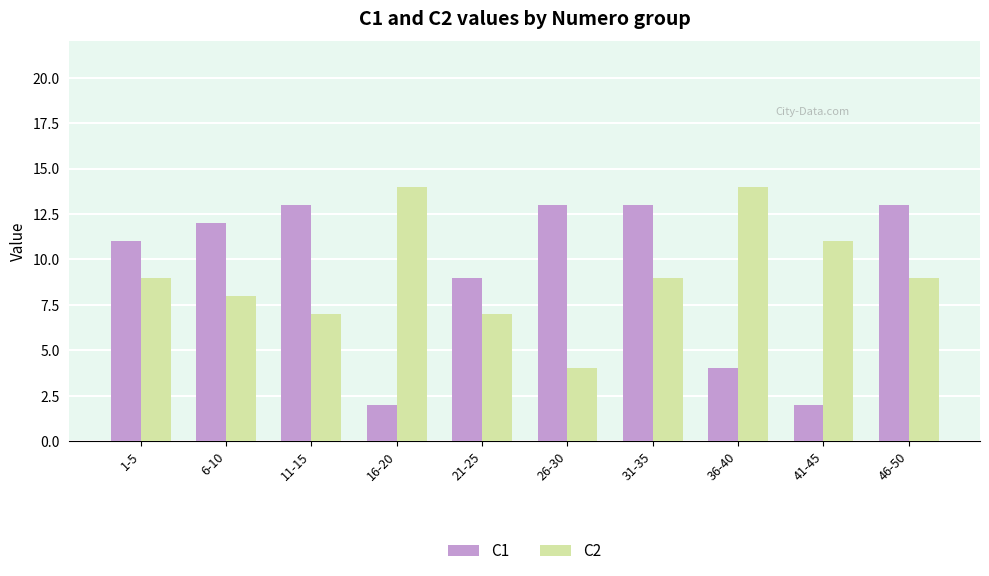

Which series changed the most between 16-20 and 41-45?

C2